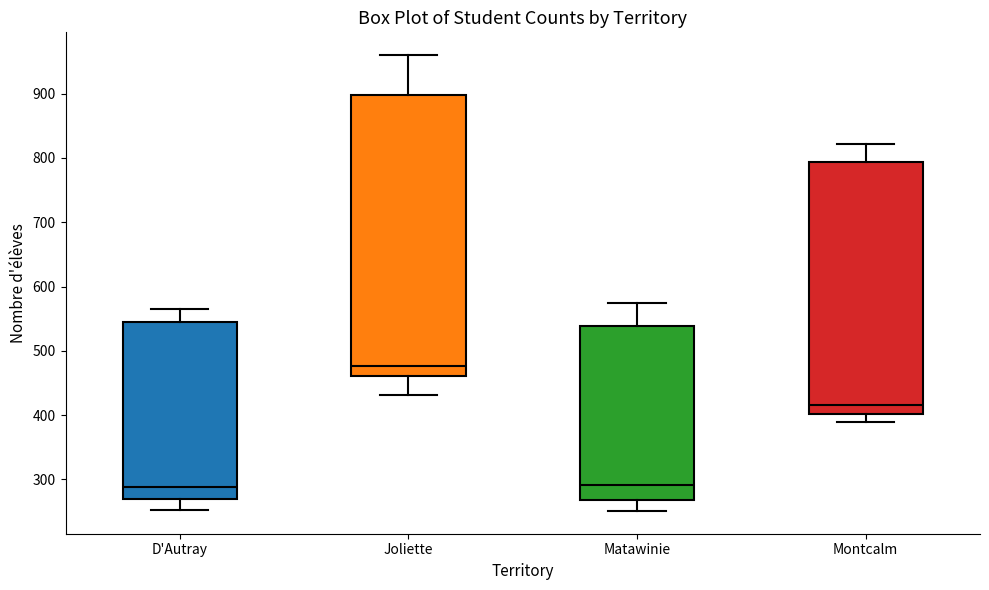

Reading left to right, transcribe this box plot: for each box, give where its median line is, the range the box spans, and where its two whiskers end, as read against the y-axis. The values are not printed on the chart, so give them approximately, as read against the axis.

D'Autray: median 290, box 270 to 550, whiskers 250 to 570
Joliette: median 480, box 460 to 900, whiskers 430 to 960
Matawinie: median 290, box 270 to 540, whiskers 250 to 580
Montcalm: median 420, box 400 to 790, whiskers 390 to 820